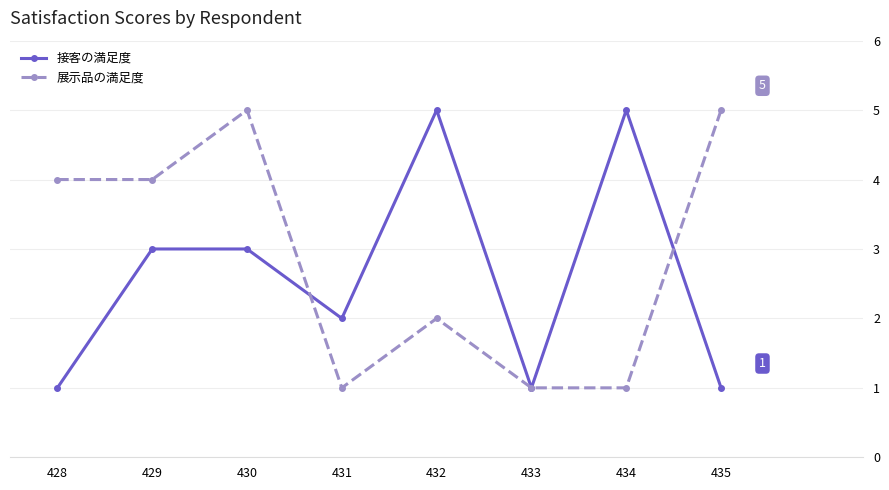

How many 接客の満足度 values are between 1 and 5?

8